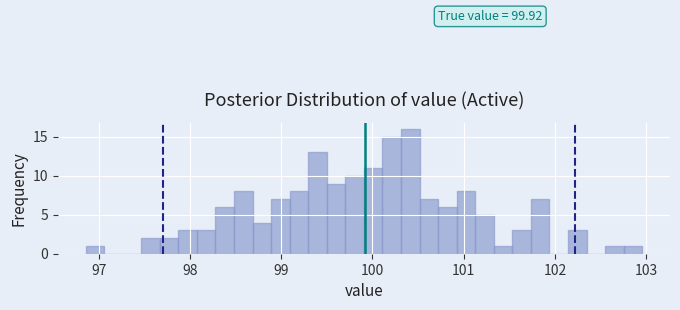

Read against the x-axis, roughly where is the centre of the tallest bar?

100.4